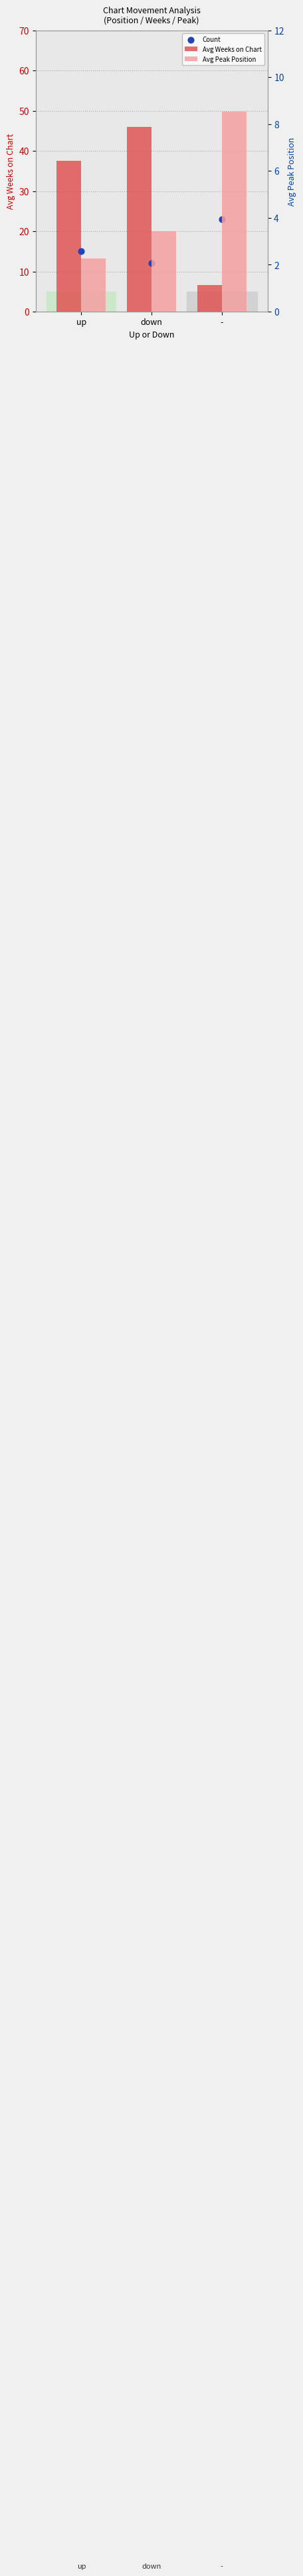

At which category is the sum across all series the highest?

down